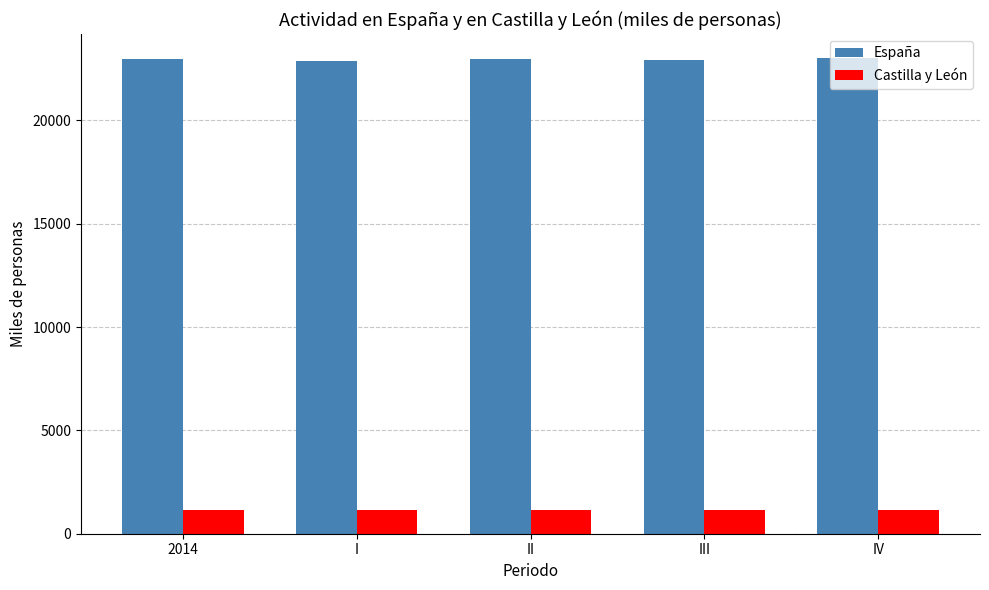

What is the difference between the highest and lowest values at IV?

21871.5